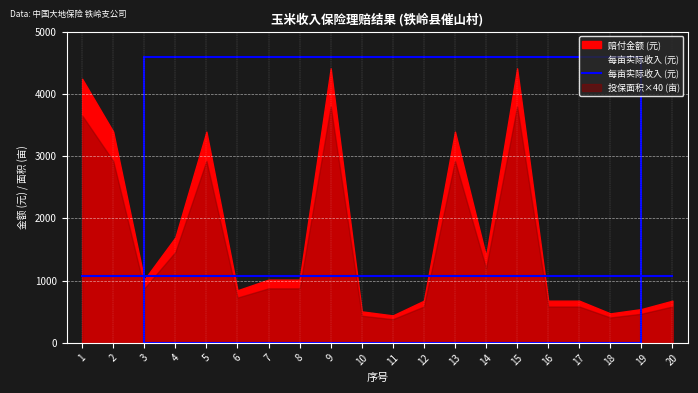

What is the difference between the 赔付金额 values at 13 and 11?

2954.9